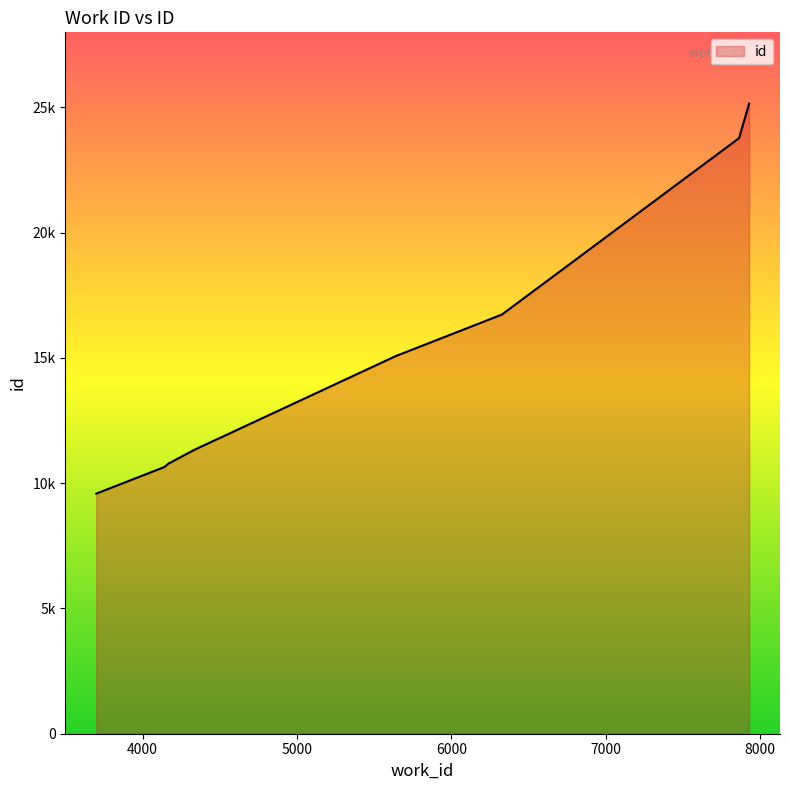

What is the difference between the second highest and minimum values?

14193